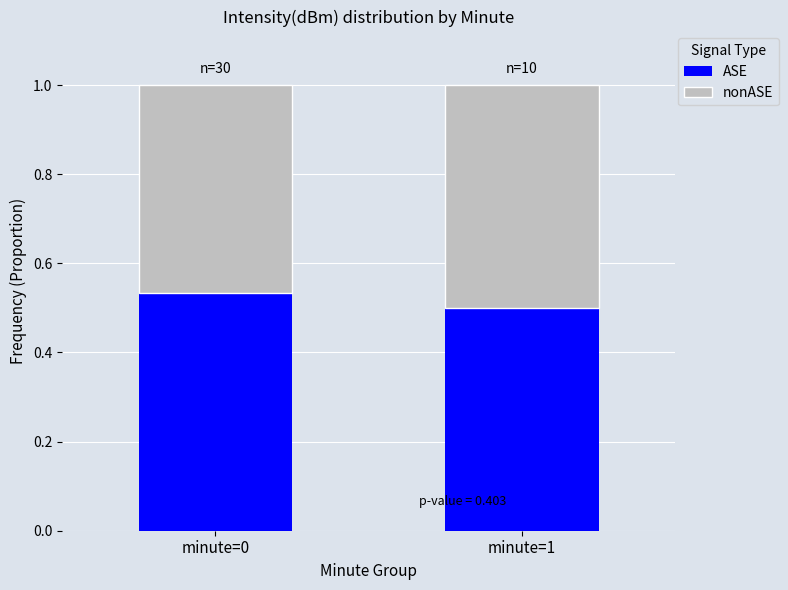

Which category has the lowest value in the ASE series?

minute=1